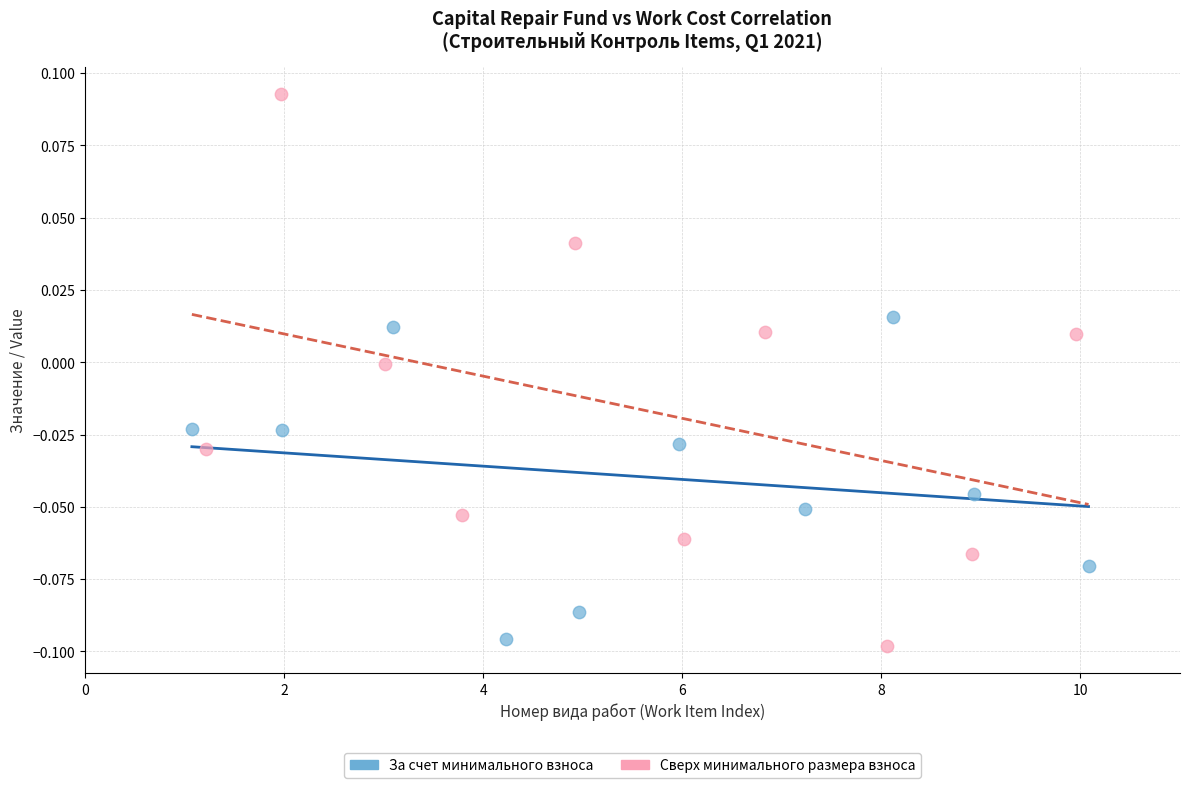

What are all the series names shown in the legend?

За счет минимального взноса, Сверх минимального размера взноса